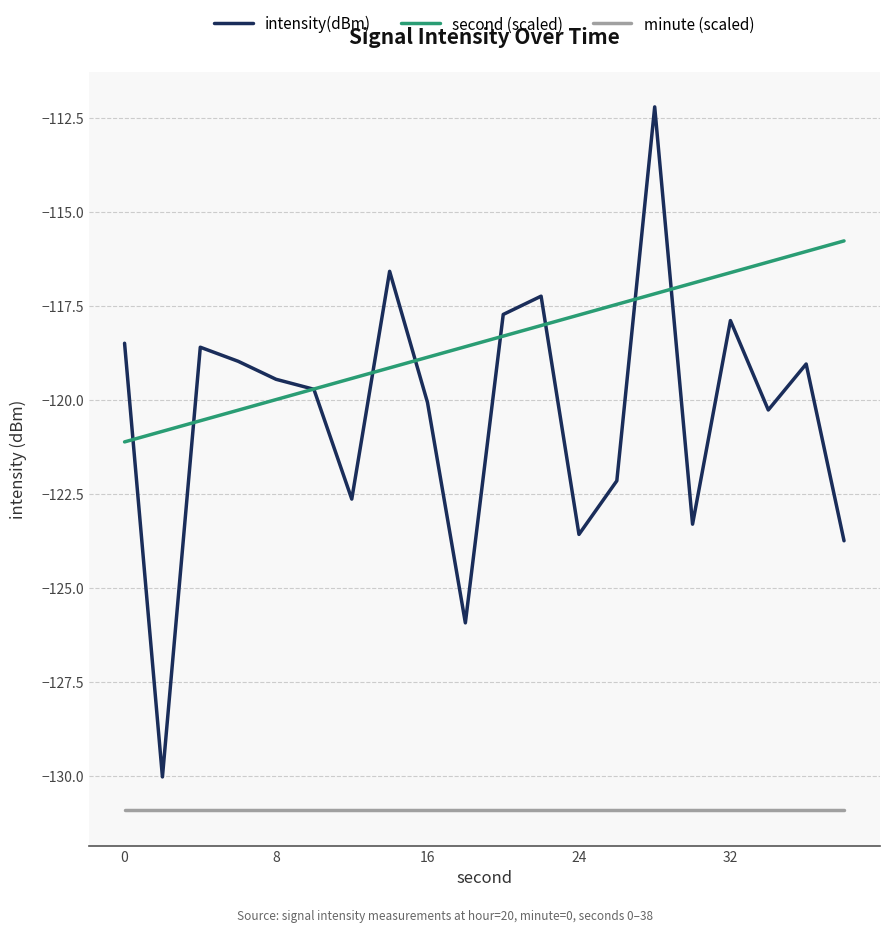

What are all the series names shown in the legend?

intensity(dBm), second (scaled), minute (scaled)